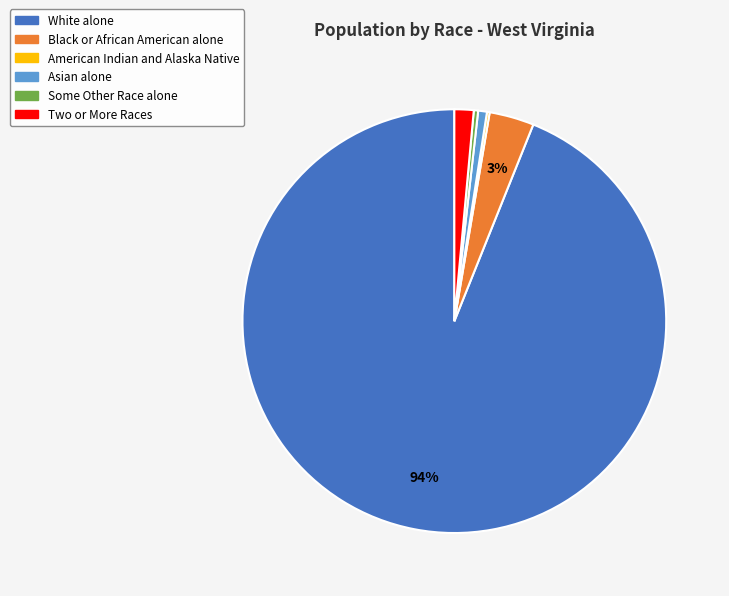

Is it true that White alone is 82% of the pie?

False